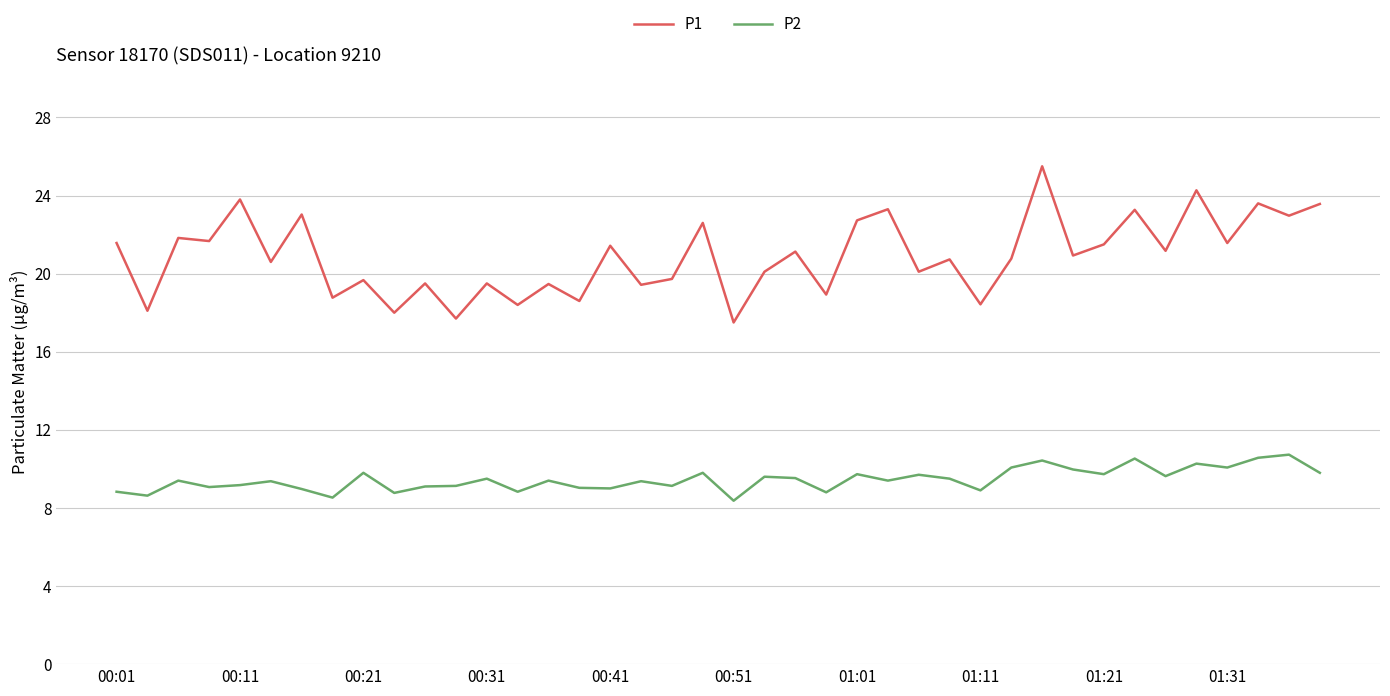

What is the sum of all P2 values?

378.2